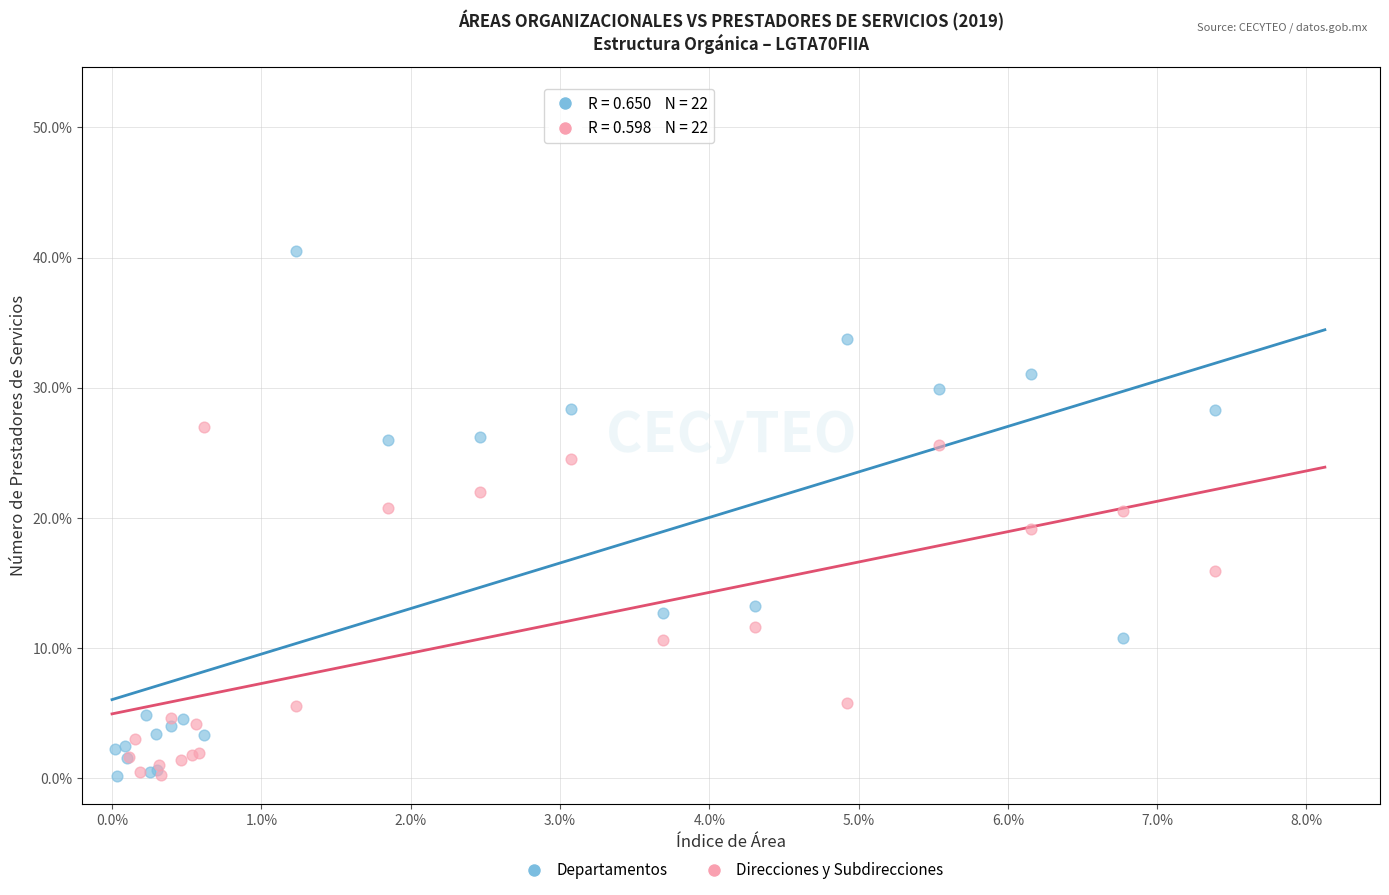

Which series has the widest spread of Y values?

Departamentos